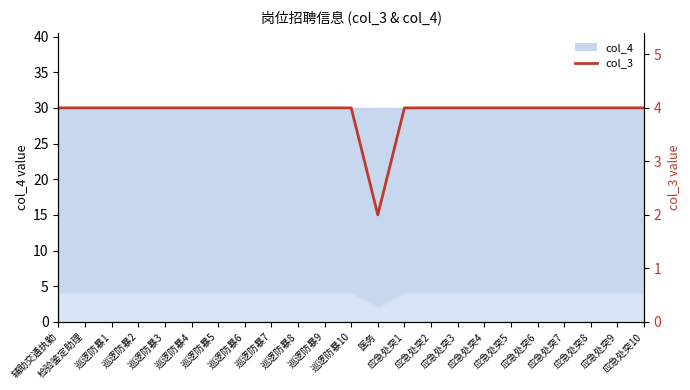

What is the sum of all values?

90